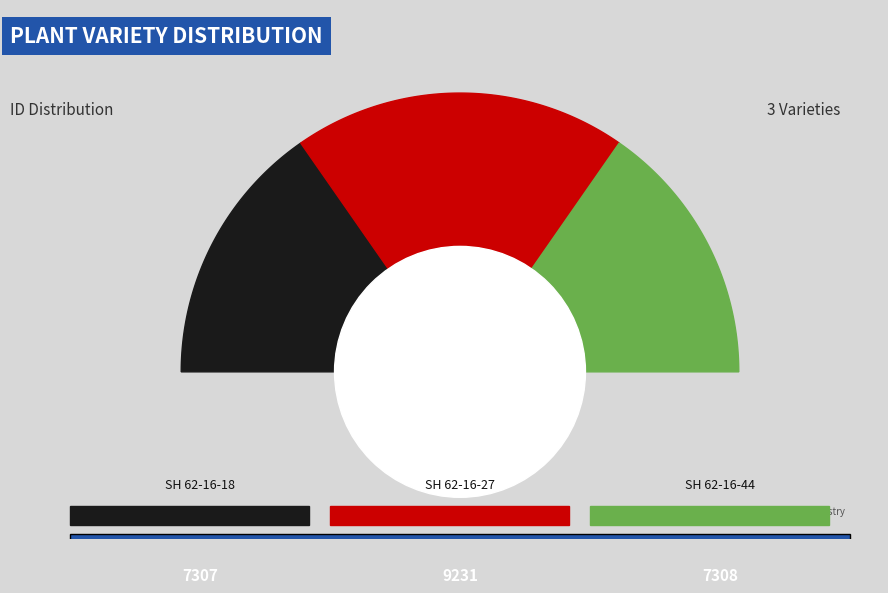

Combined, what portion of the pie is SH 62-16-44 and SH 62-16-18?

61.3%